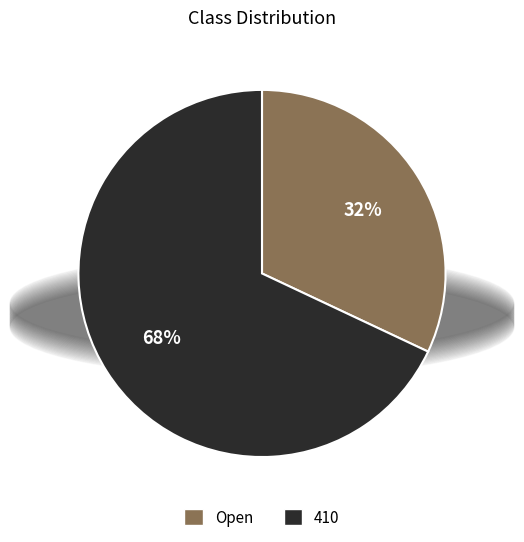

Combined, do Open and 410 account for over 50%?

Yes